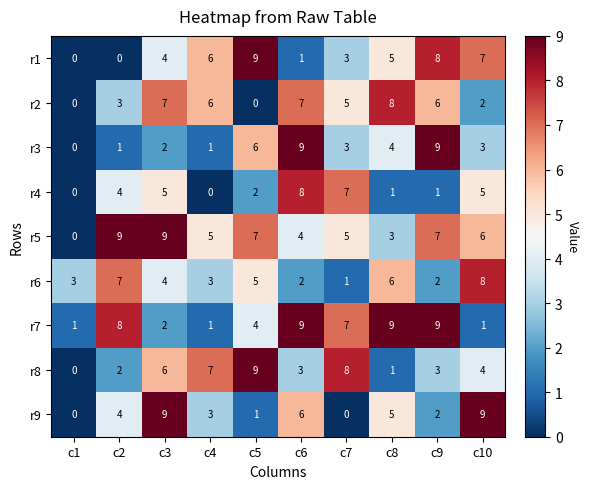

What value does the r8 series have at c7?

8